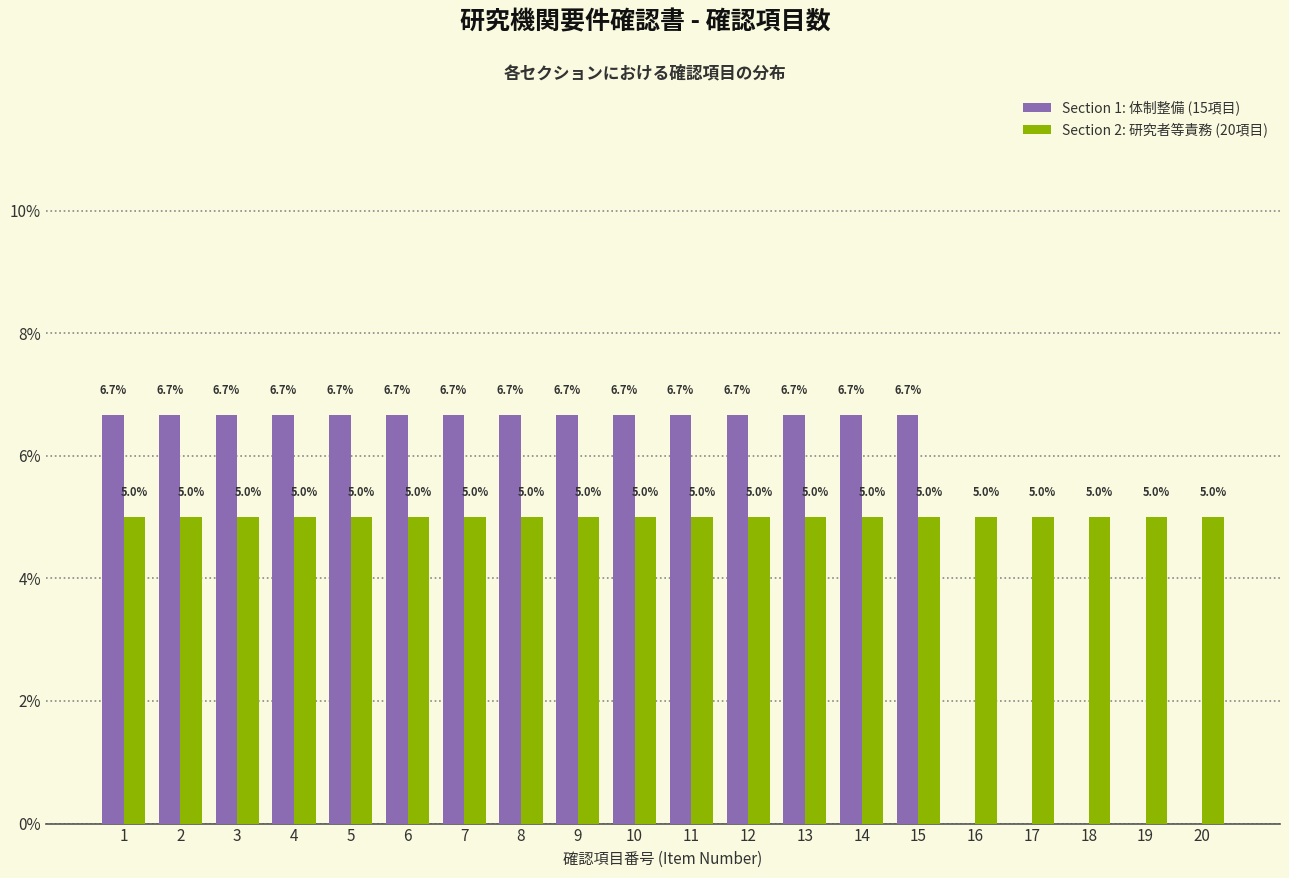

Does the chart contain stacked bars?

No